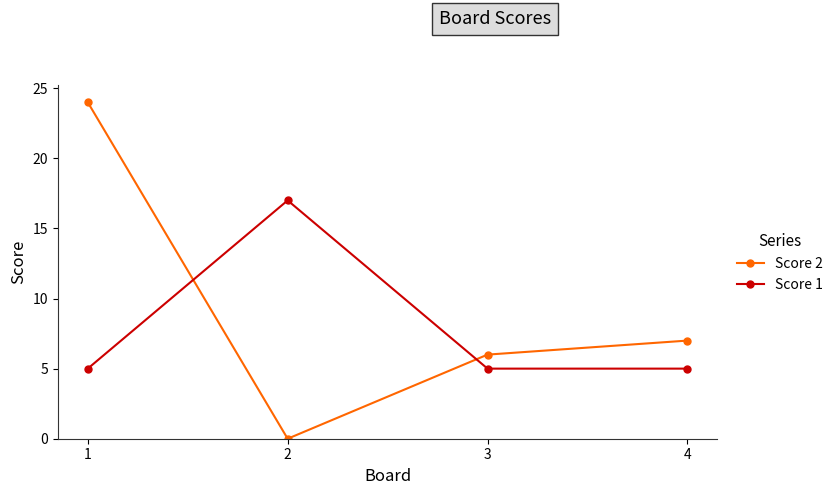

How many Score 1 values are between 5 and 17?

4